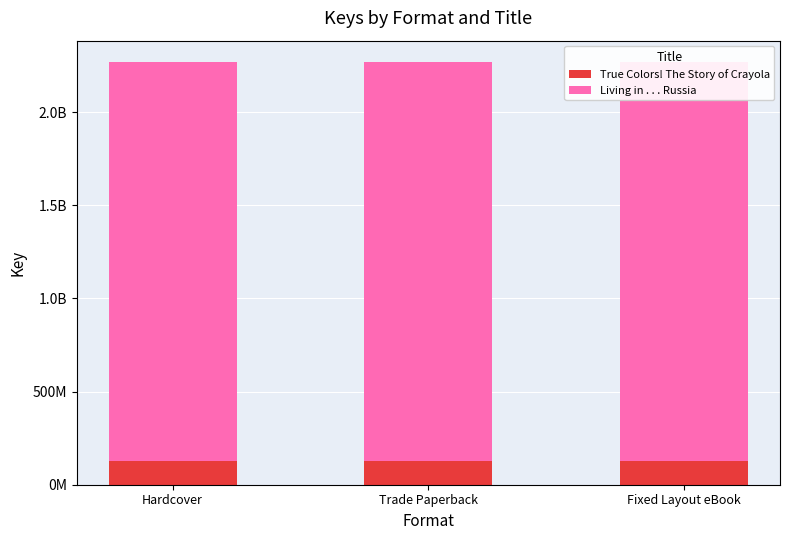

At which label does True Colors! The Story of Crayola reach its minimum?

Hardcover